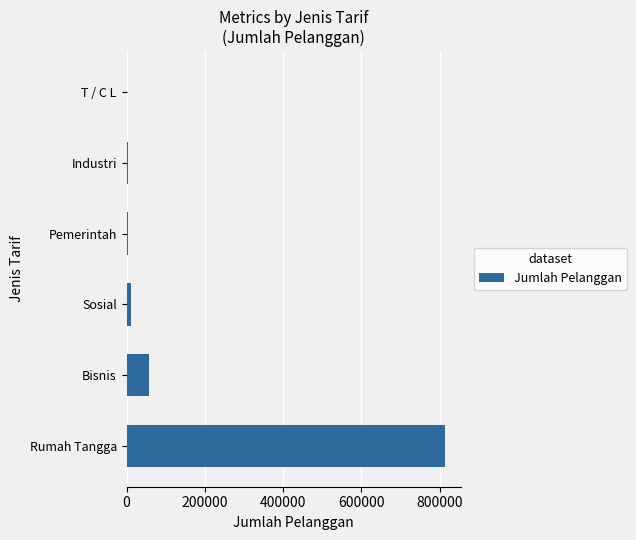

What is the sum of all values?

888968